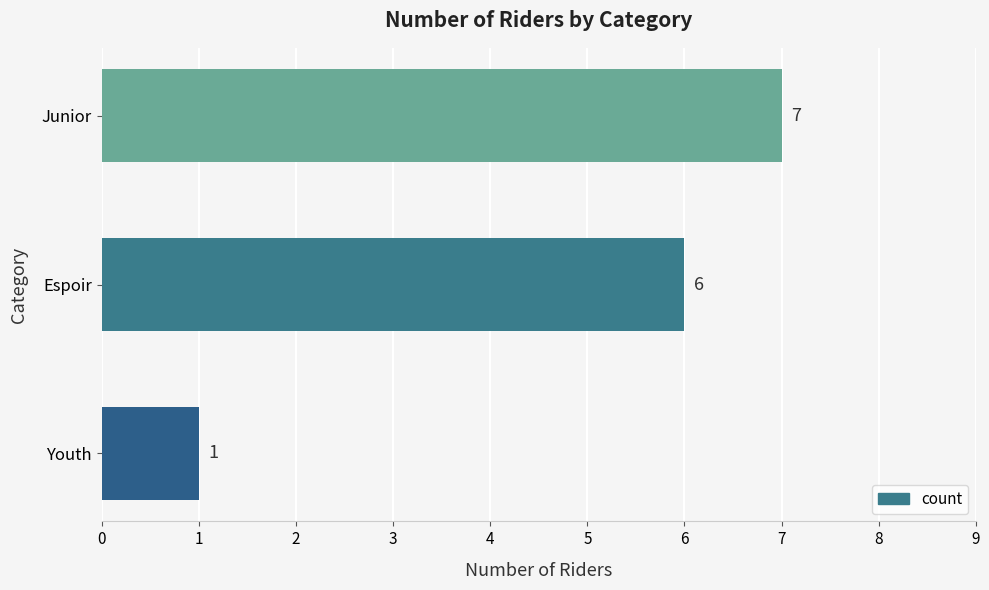

Reading top to bottom, extract all data points from this chart.

7	6	1